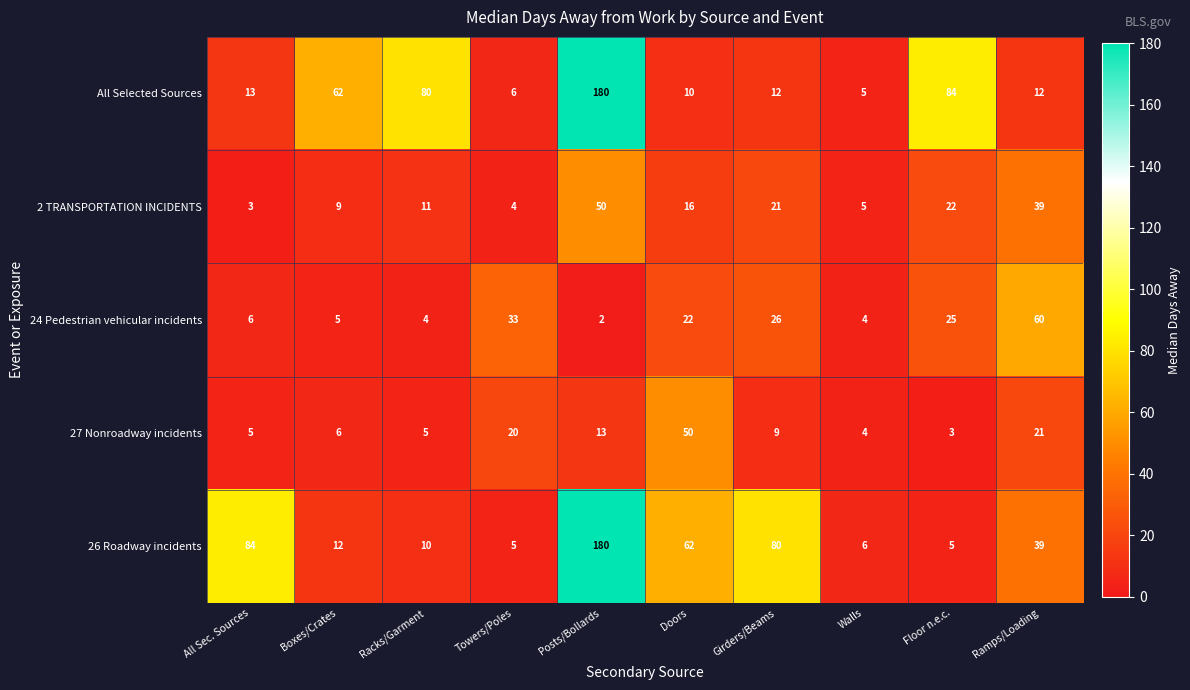

What is the spread (max minus min) of values at Doors?

52